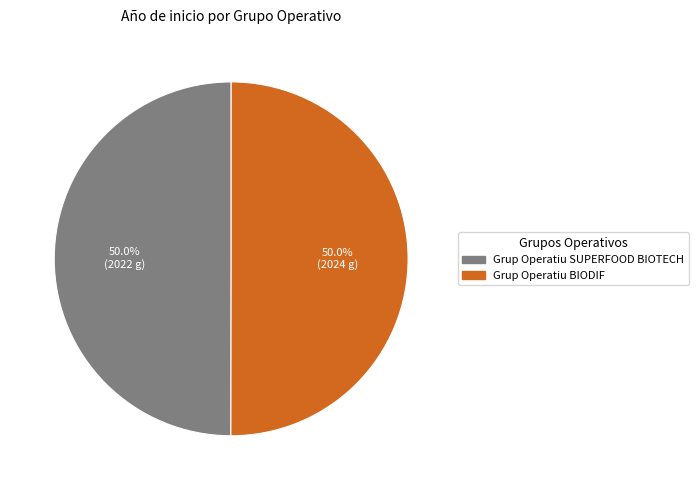

Approximately how many times larger is the value at Grup Operatiu SUPERFOOD BIOTECH compared to Grup Operatiu BIODIF?

1.0